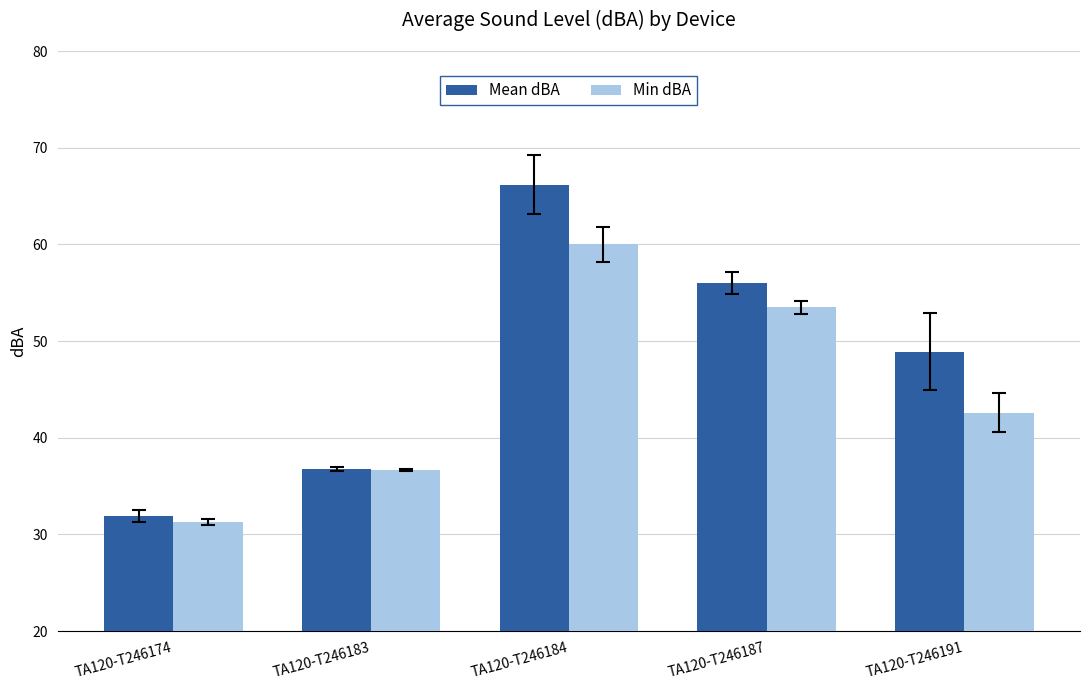

Reading left to right, what are all the values shown in this chart?

Mean dBA: 31.9	36.8	66.2	56.0	48.9
Min dBA: 31.3	36.7	60.0	53.5	42.6